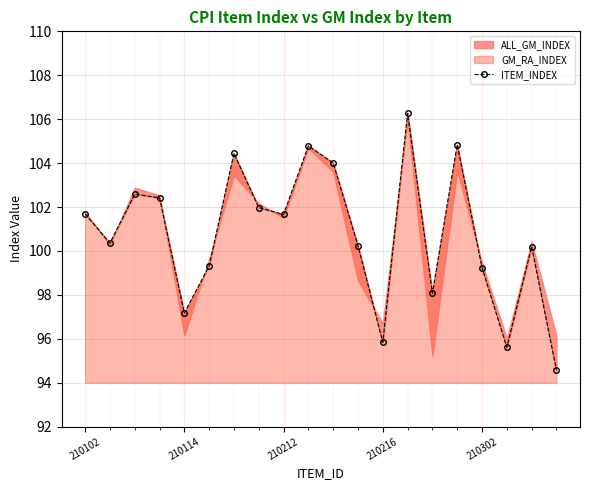

What is the value of the 18th point from the left?

95.6